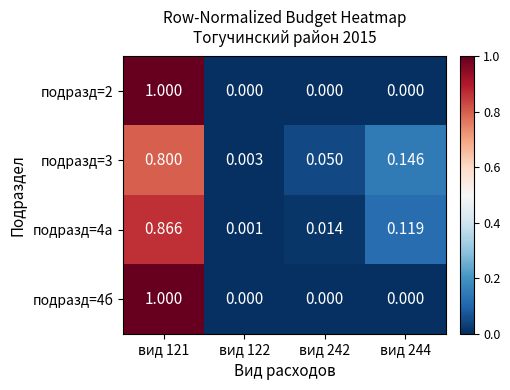

Is the value of подразд=4б at вид 242 greater than the value of подразд=3 at вид 121?

No